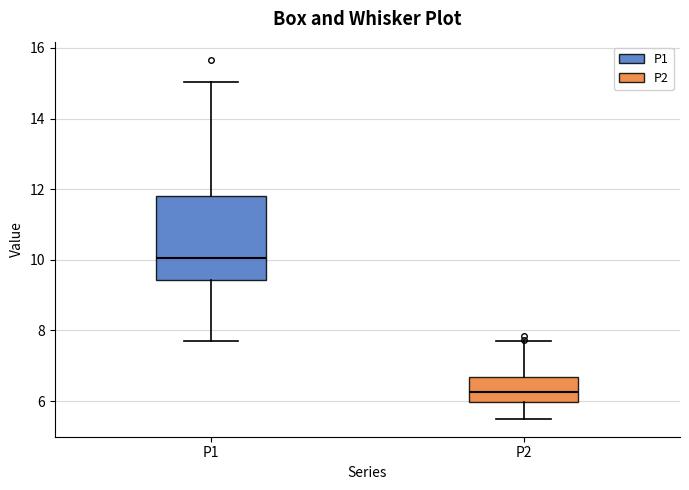

Which box has the highest median line?

P1